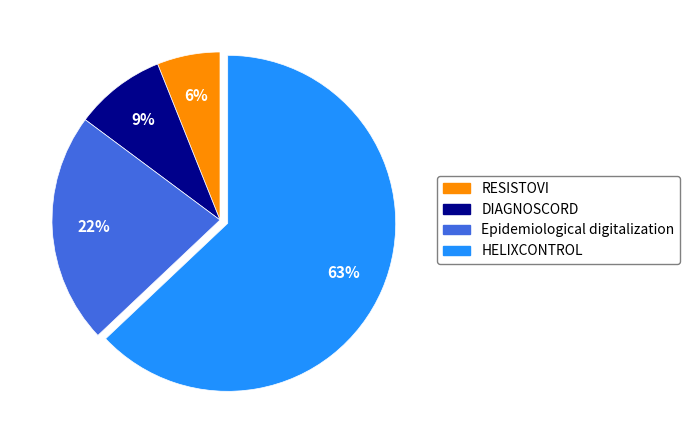

Is there any slice that represents more than half of the pie?

Yes